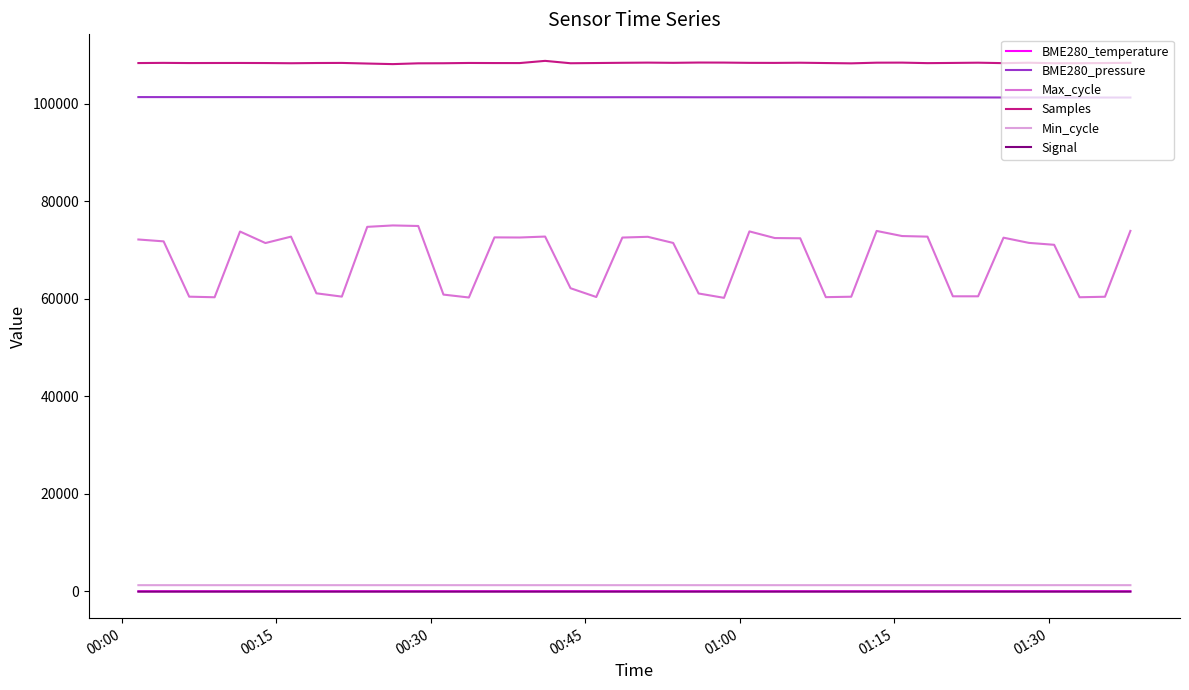

Which series has the largest total across all categories?

Samples